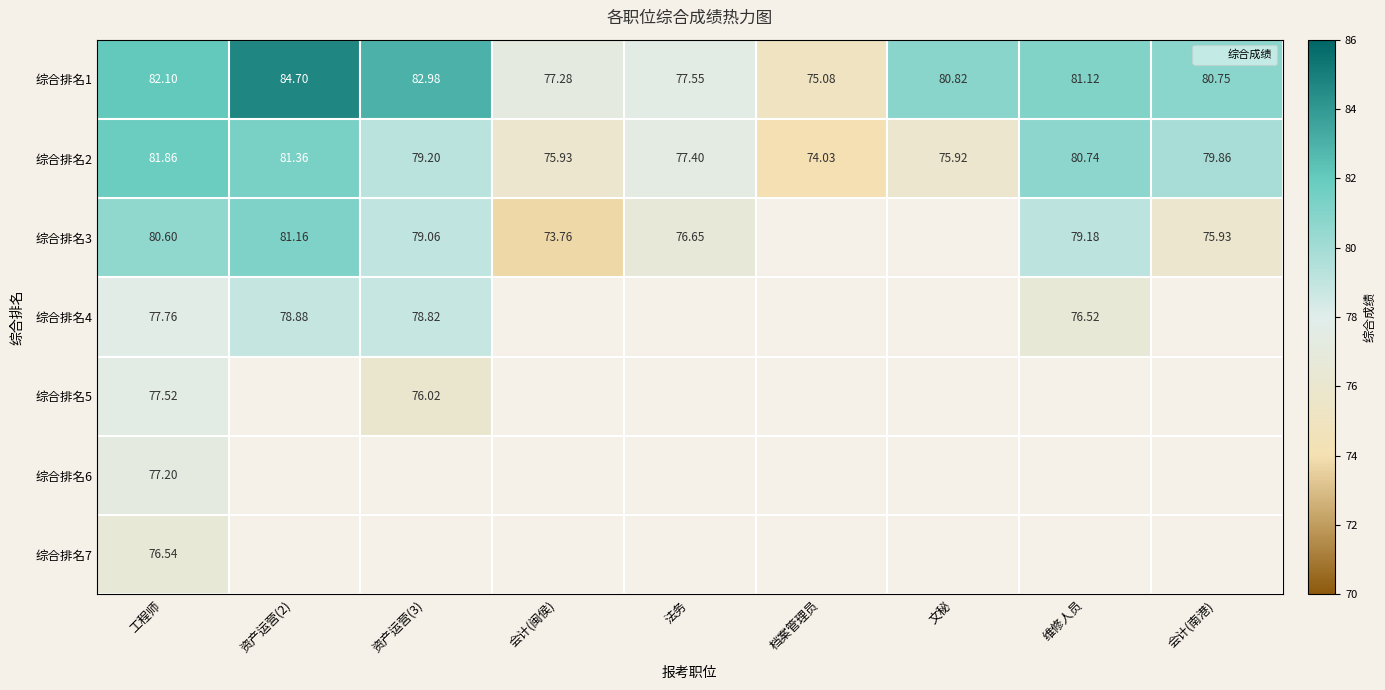

What is the sum of the 综合排名1 values at 会计(闽侯) and 资产运营(2)?

162.0